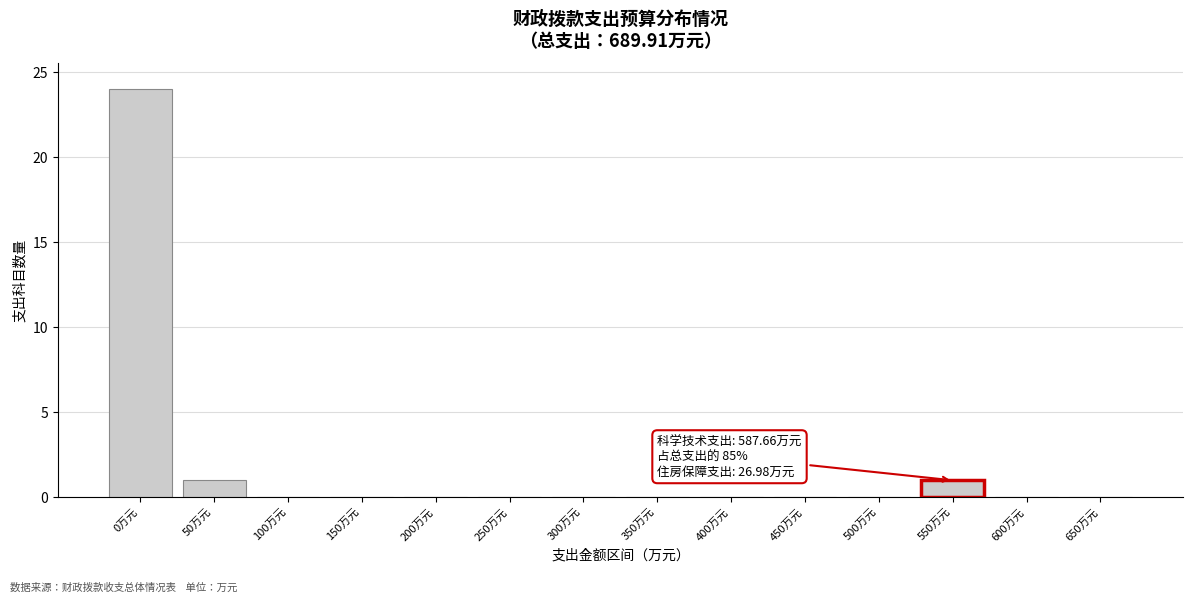

Reading left to right, list all the values displayed in this chart.

0万元=24	50万元=1	100万元=0	150万元=0	200万元=0	250万元=0	300万元=0	350万元=0	400万元=0	450万元=0	500万元=0	550万元=1	600万元=0	650万元=0